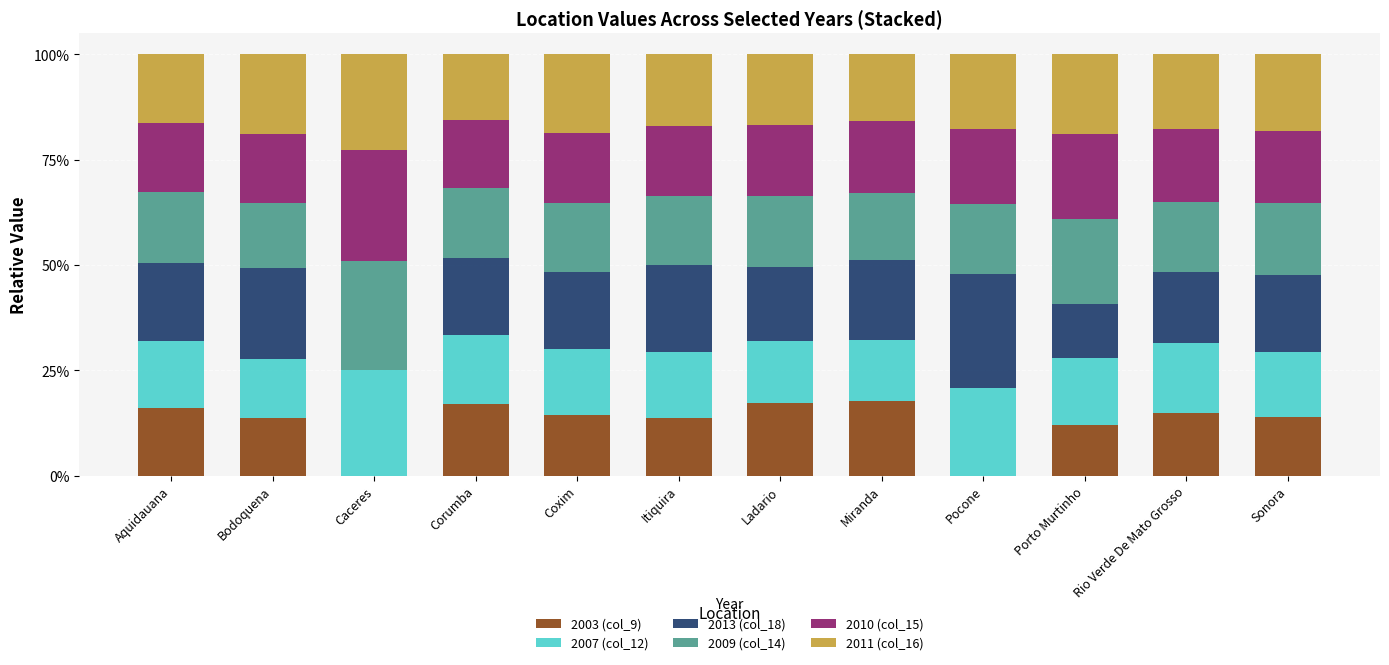

What is the sum of all 2003 (col_9) values?

150.9